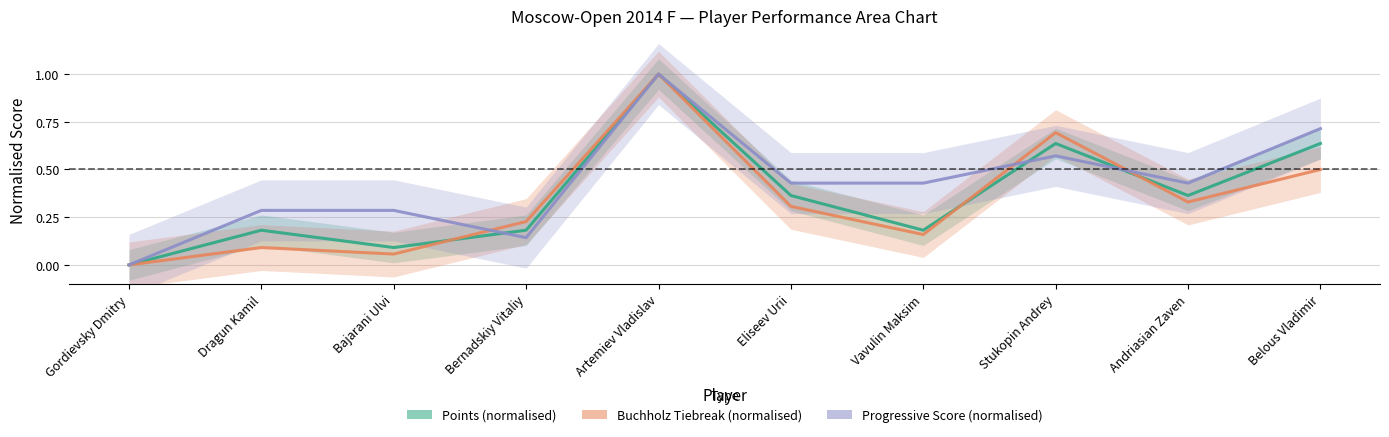

How many categories are shown in the chart?

10